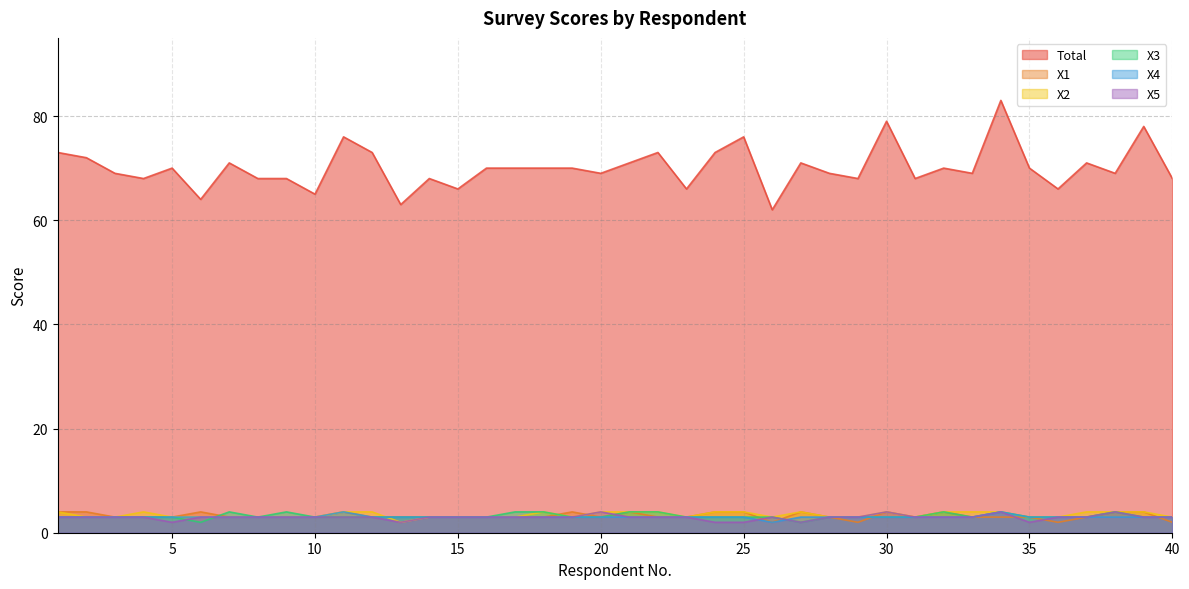

What is the difference between the highest and lowest values at 15?

63